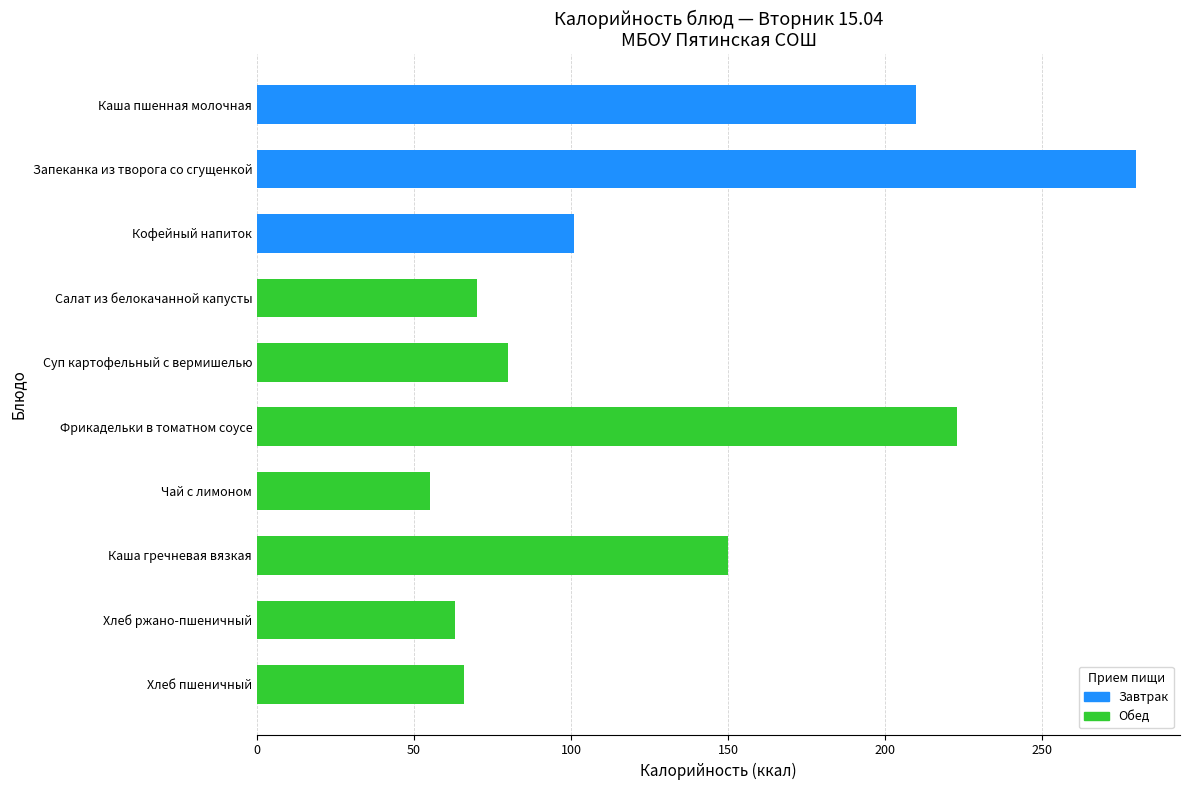

What is the sum of the values at Чай с лимоном and Салат из белокачанной капусты?

125